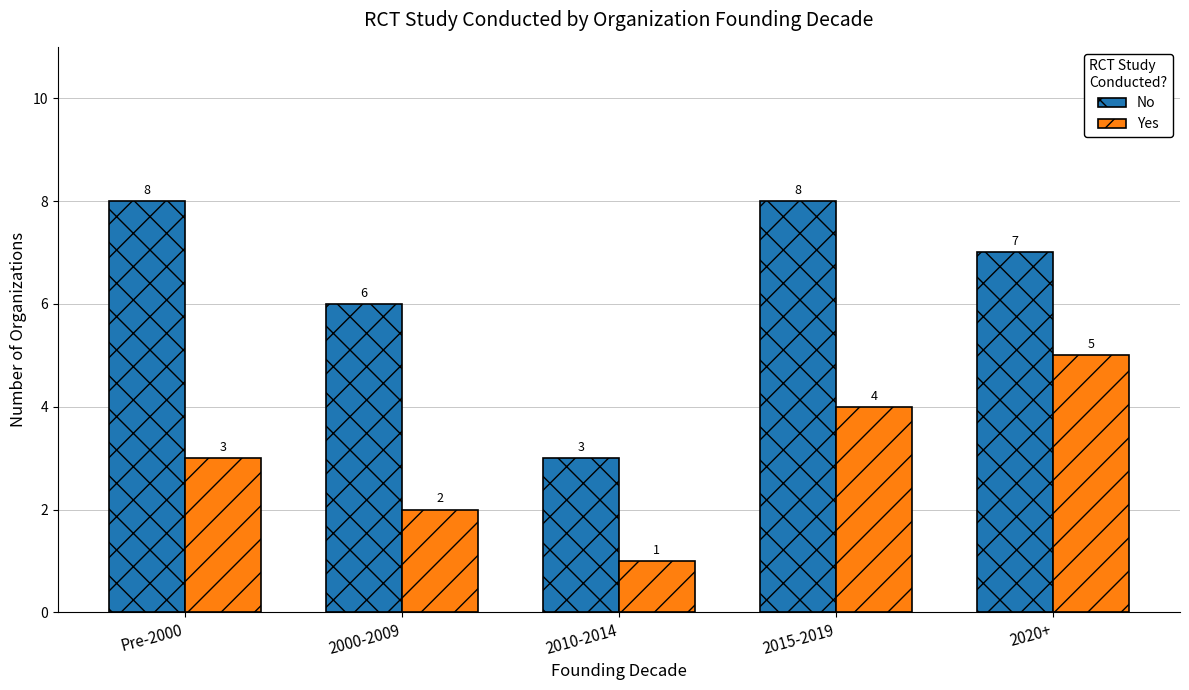

Between Pre-2000 and 2000-2009, which series saw the biggest shift?

No